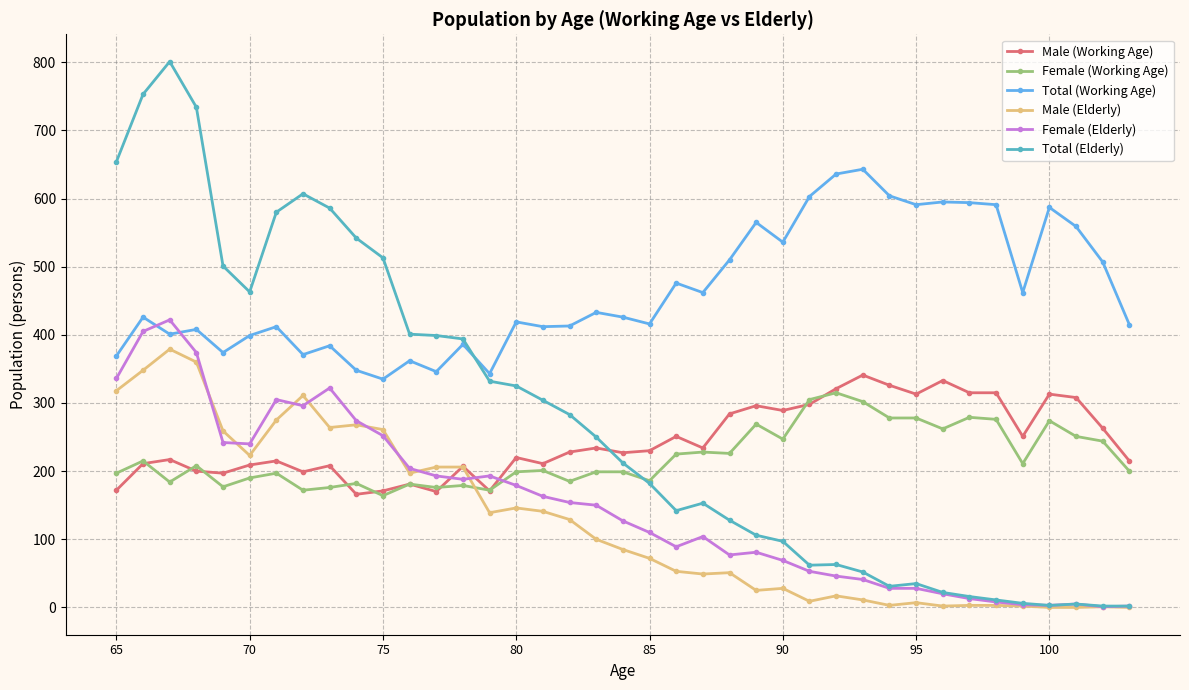

How many times do Total (Elderly) and Male (Working Age) cross each other?

1